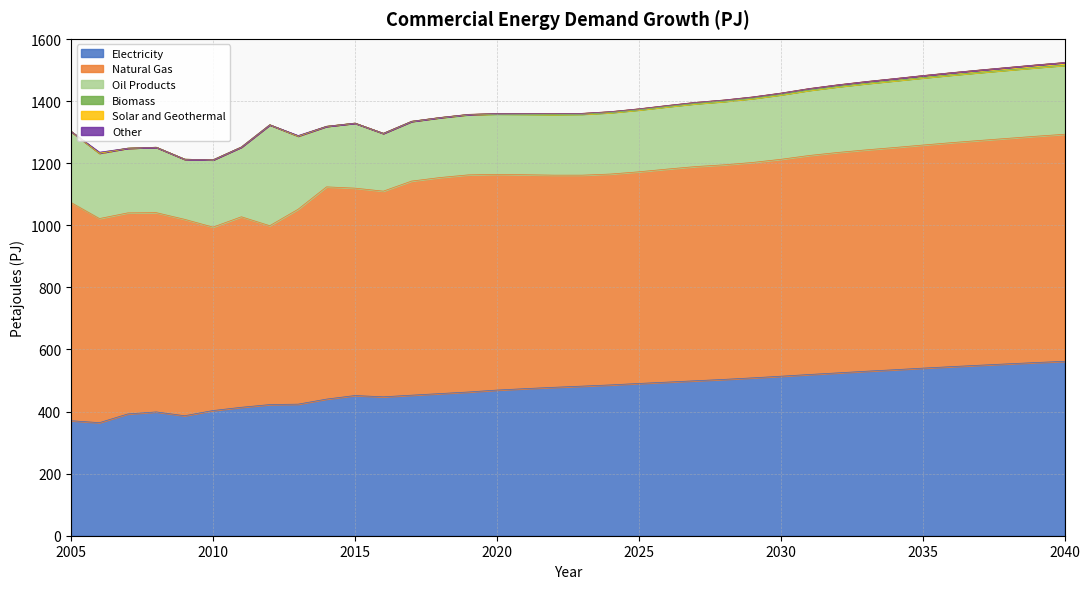

The value of Biomass at 2024 is 0.8. True or false?

False